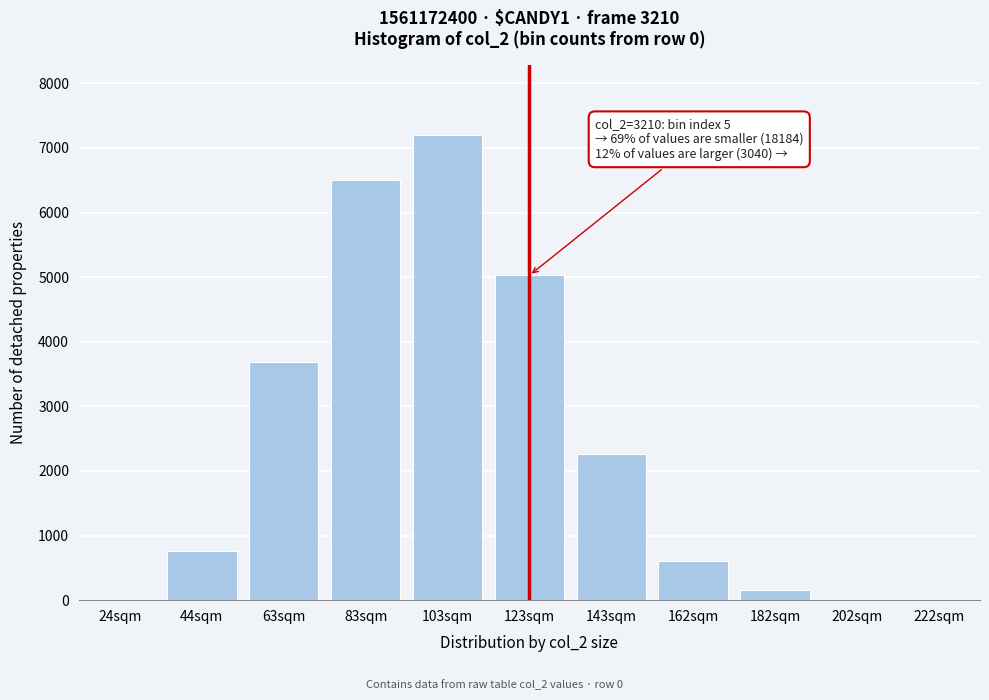

What is the change in value from 123sqm to 143sqm?

-2759